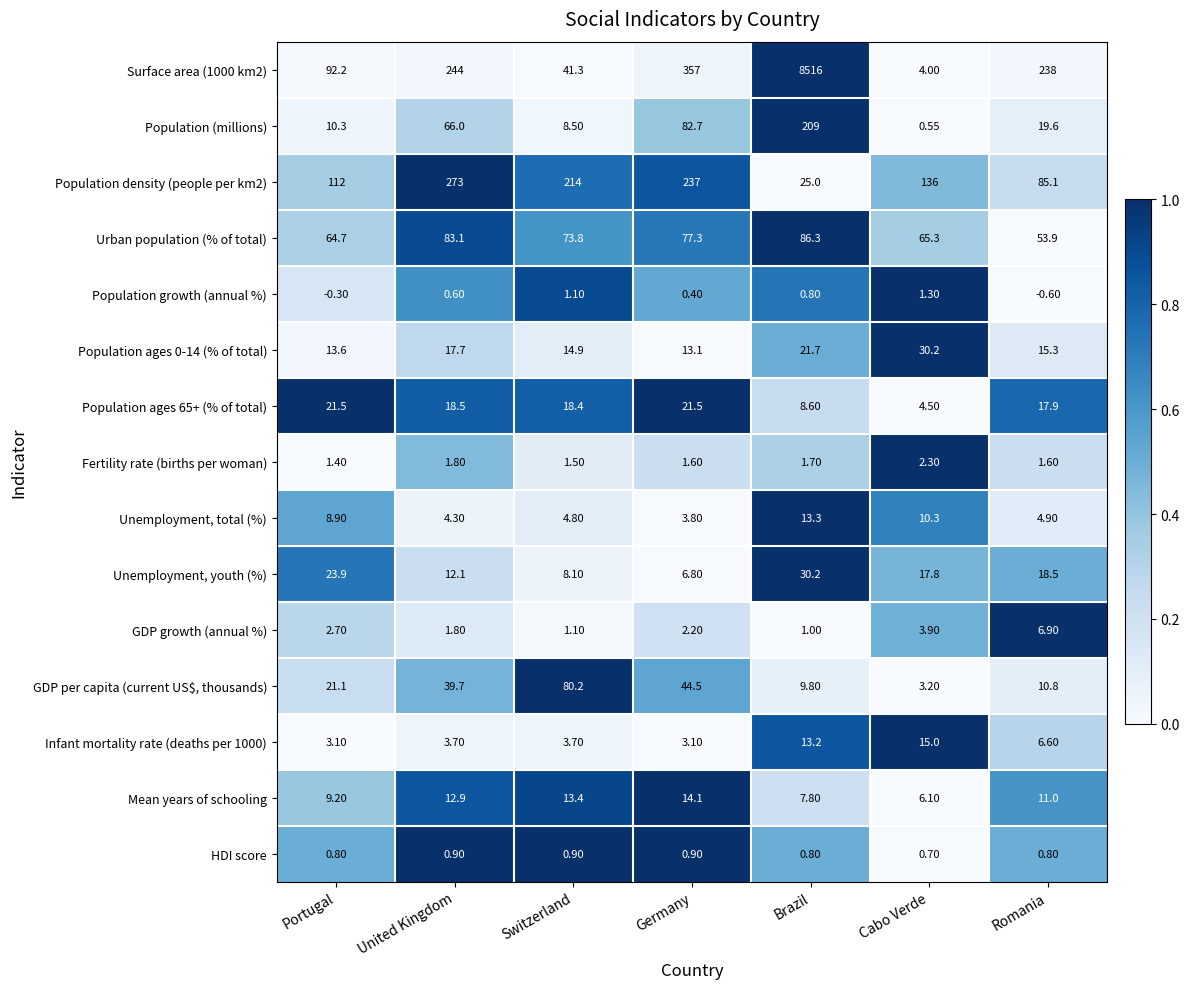

At which category is the sum across all series the highest?

Brazil